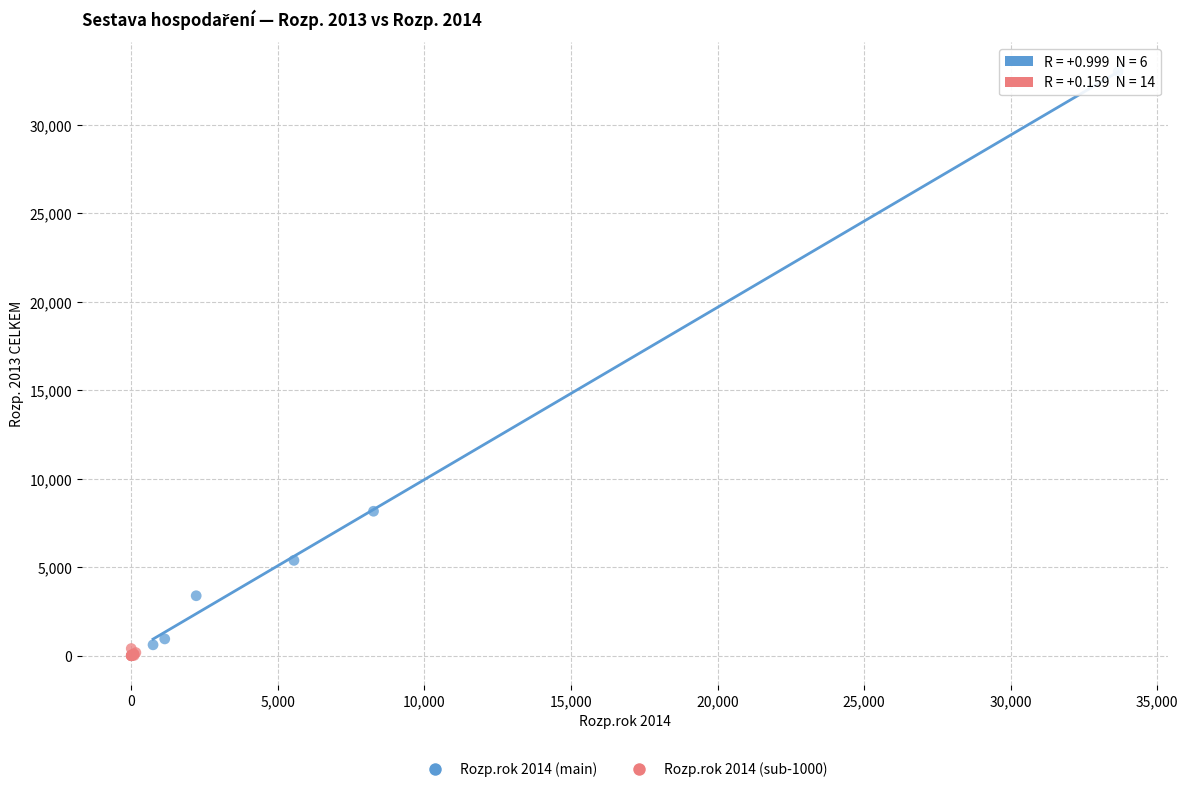

Which series has the largest Y range (max minus min)?

Rozp.rok 2014 (main)